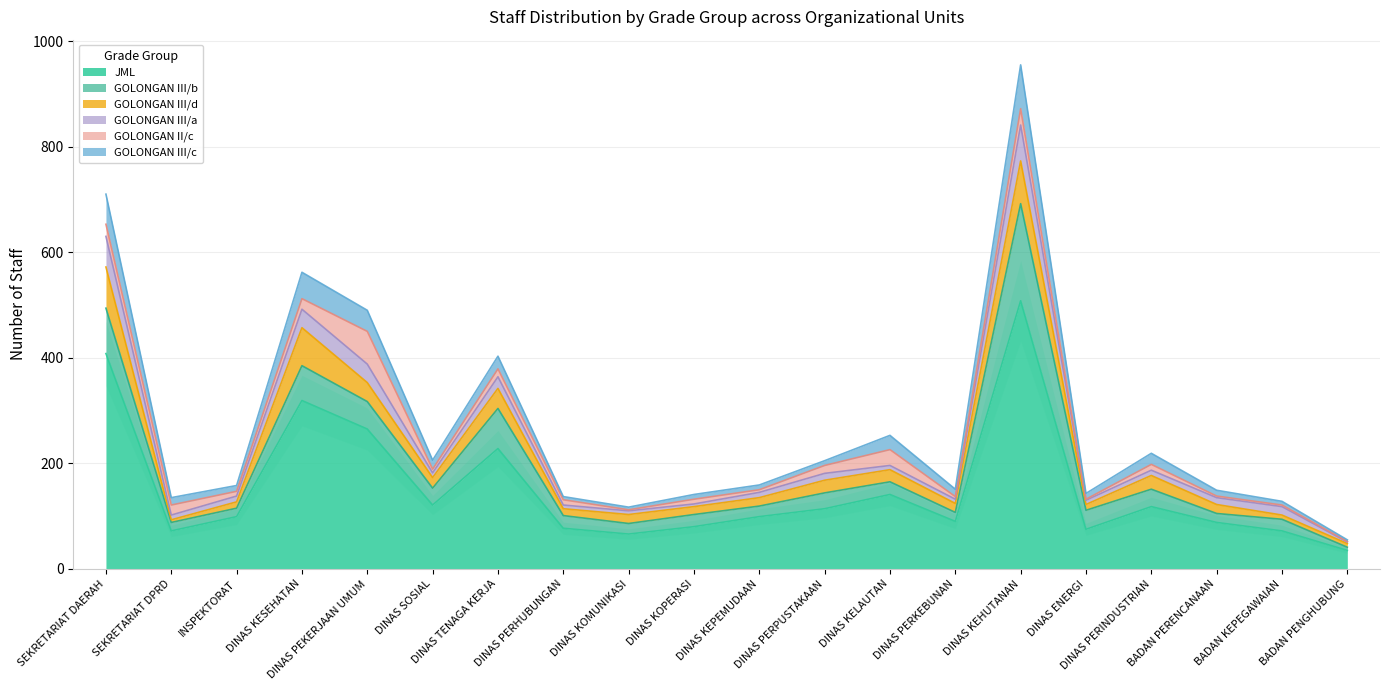

True or false: GOLONGAN III/c has a value of 83 at DINAS KEHUTANAN.

True